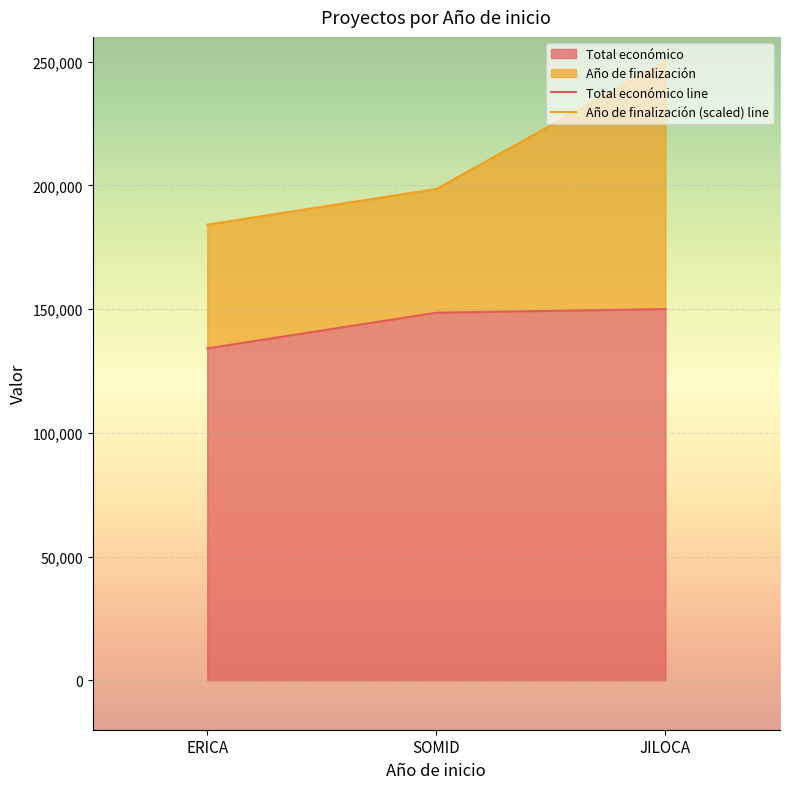

The value of Total económico at SOMID is 82703. True or false?

False